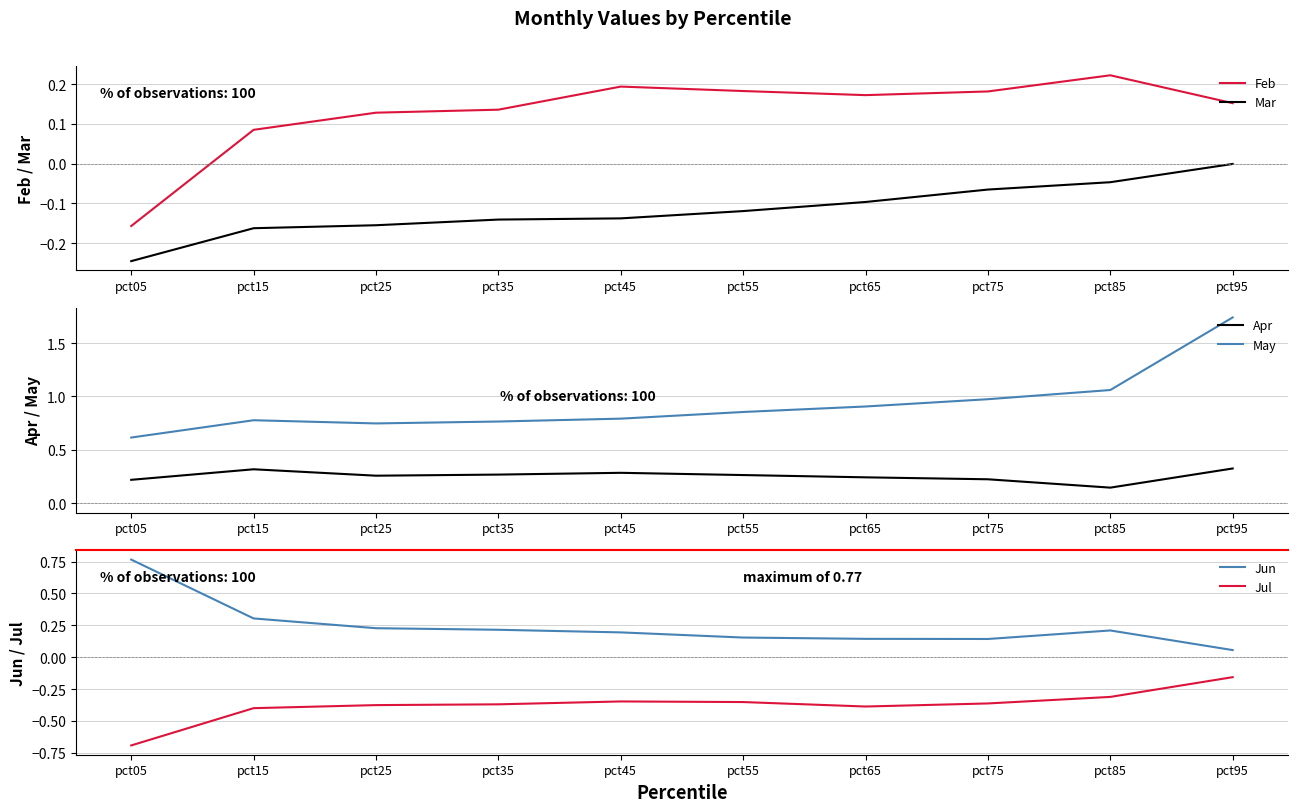

True or false: Mar and Jun cross at least once.

False